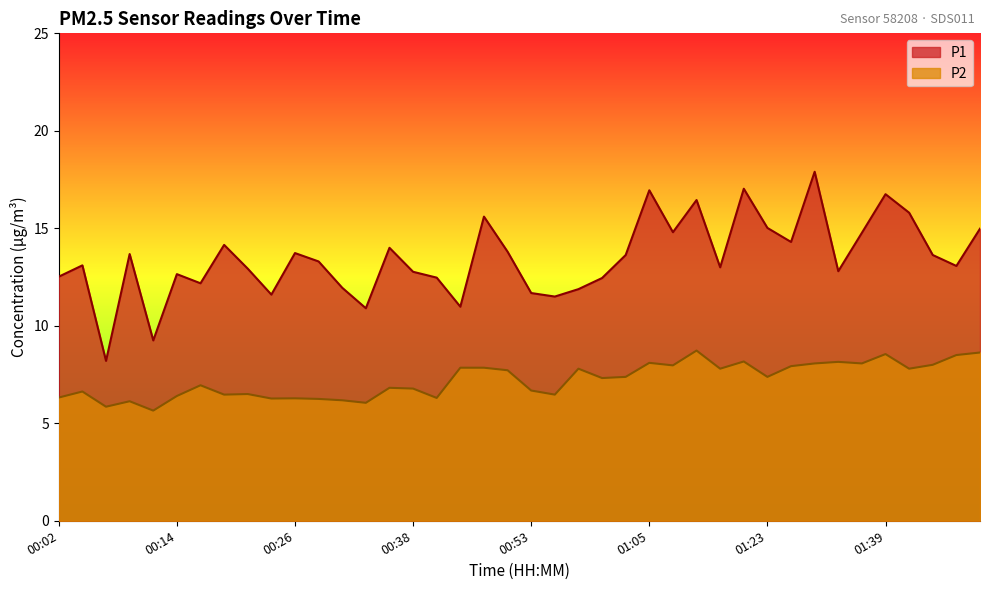

At which category does P2 reach its first local valley?

00:07